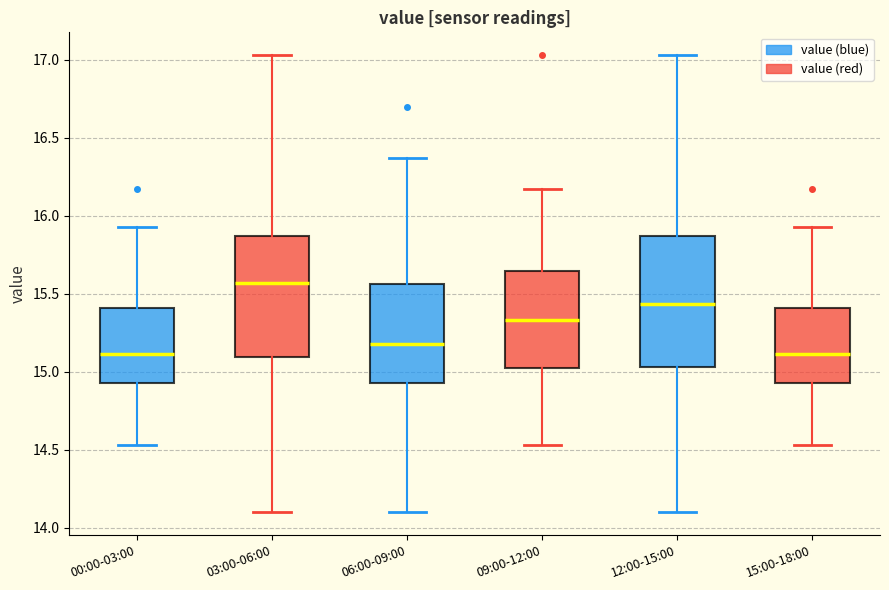

Reading left to right, read every box against the y-axis: the position of its median line, the range the box covers, and the ends of its whiskers. The values are not printed on the chart, so give them approximately, as read against the axis.

00:00-03:00: median 15.10, box 14.95 to 15.40, whiskers 14.55 to 15.95
03:00-06:00: median 15.55, box 15.10 to 15.85, whiskers 14.10 to 17.05
06:00-09:00: median 15.20, box 14.95 to 15.55, whiskers 14.10 to 16.35
09:00-12:00: median 15.35, box 15.00 to 15.65, whiskers 14.55 to 16.15
12:00-15:00: median 15.45, box 15.05 to 15.85, whiskers 14.10 to 17.05
15:00-18:00: median 15.10, box 14.95 to 15.40, whiskers 14.55 to 15.95